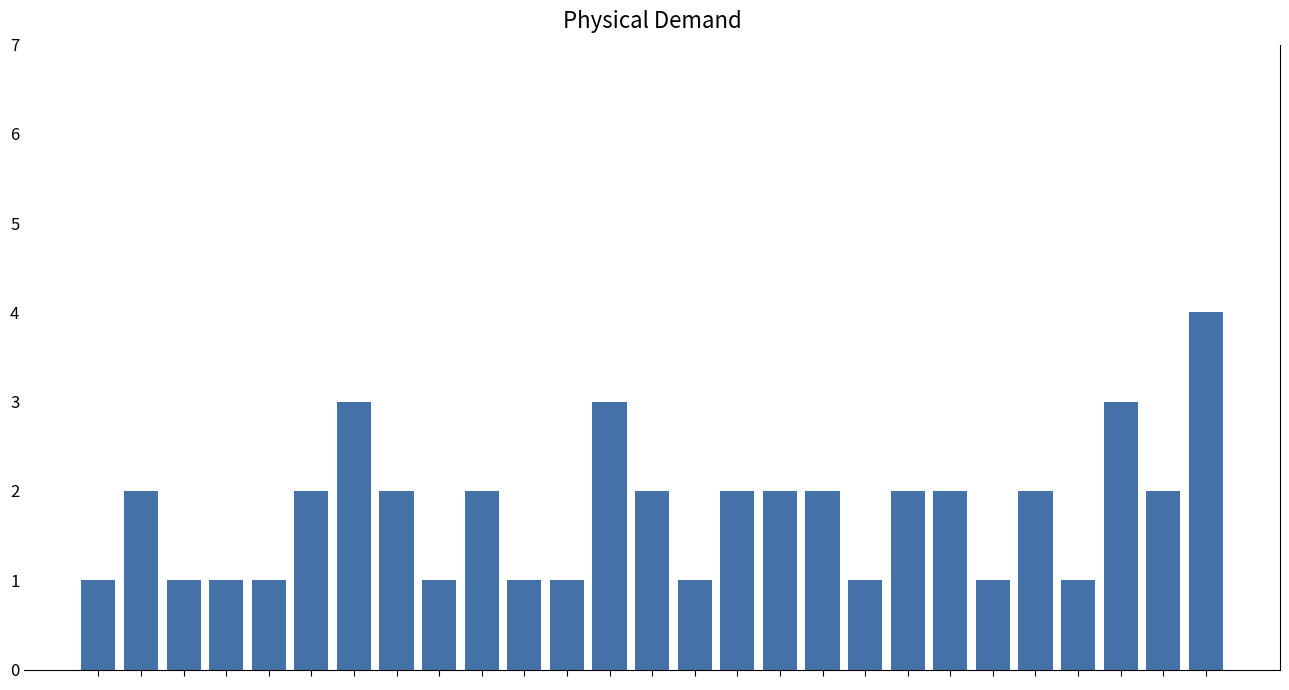

What is the difference between the maximum and second lowest values?

3